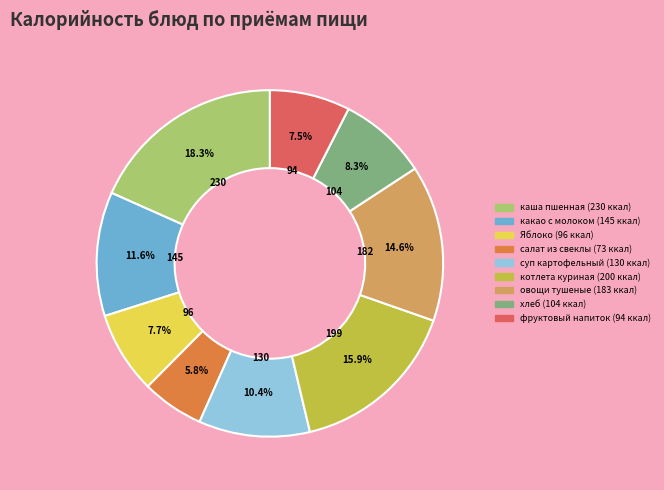

Is there a majority slice in this chart?

No